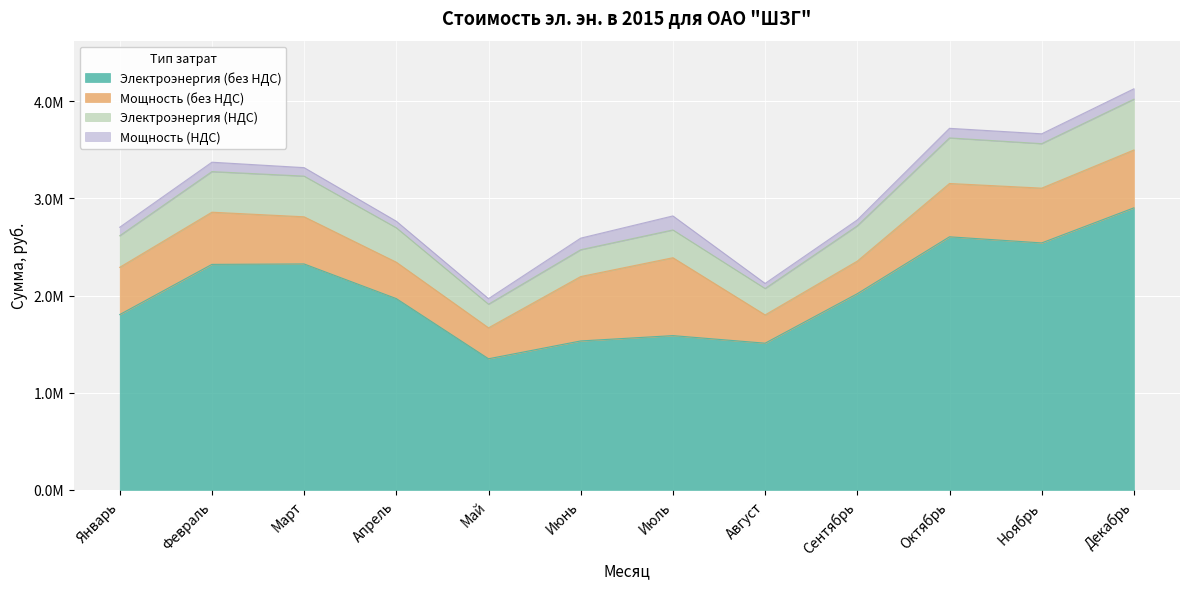

Reading left to right, transcribe all the data shown in this chart.

Электроэнергия (без НДС): Январь=1804604.6	Февраль=2321115.2	Март=2325595.7	Апрель=1969032.8	Май=1349830.8	Июнь=1533194.6	Июль=1588003.1	Август=1510105.7	Сентябрь=2019472.3	Октябрь=2604995.3	Ноябрь=2542083.5	Декабрь=2902980.3
Мощность (без НДС): Январь=486212.8	Февраль=537029.1	Март=485203.8	Апрель=374396.0	Май=318359.1	Июнь=662761.0	Июль=801649.8	Август=290828.6	Сентябрь=335133.4	Октябрь=548686.3	Ноябрь=563764.0	Декабрь=595367.5
Электроэнергия (НДС): Январь=324828.8	Февраль=417800.7	Март=418607.2	Апрель=354425.9	Май=242969.5	Июнь=275975.0	Июль=285840.6	Август=271819.0	Сентябрь=363505.0	Октябрь=468899.2	Ноябрь=457575.0	Декабрь=522536.5
Мощность (НДС): Январь=87518.3	Февраль=96665.2	Март=87336.7	Апрель=67391.3	Май=57304.6	Июнь=119297.0	Июль=144297.0	Август=52349.2	Сентябрь=60324.0	Октябрь=98763.5	Ноябрь=101477.5	Декабрь=107166.2